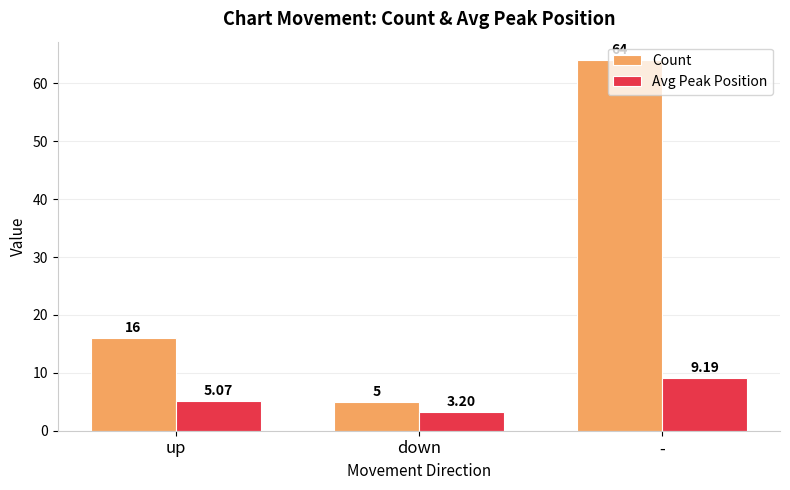

Which series has the widest spread of values?

Count